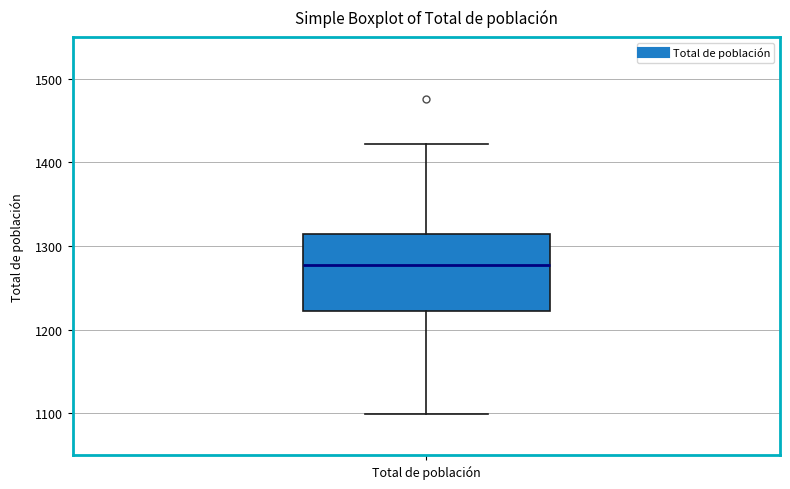

Transcribe this box plot: give where the median line is, the range the box spans, and where the two whiskers end, as read against the y-axis. The values are not printed on the chart, so give them approximately, as read against the axis.

median 1280, box 1220 to 1320, whiskers 1100 to 1420